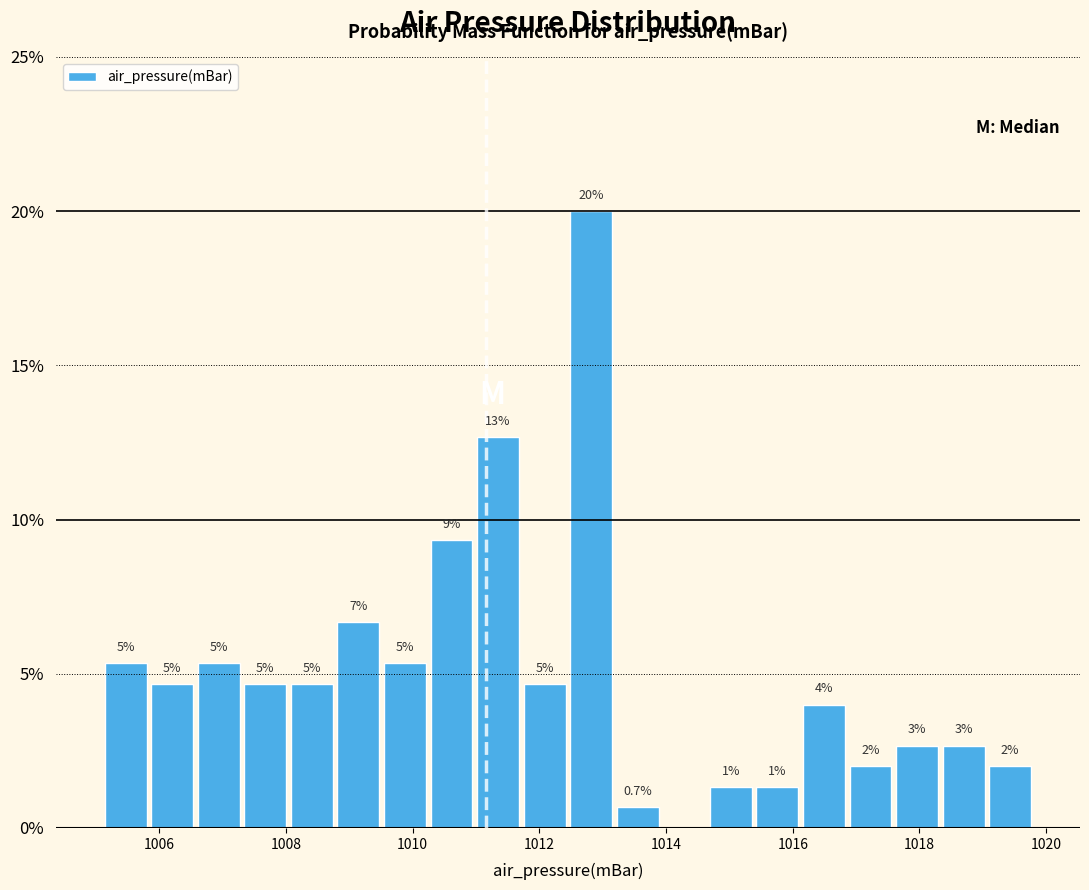

Read against the x-axis, roughly where is the centre of the tallest bar?

1012.8